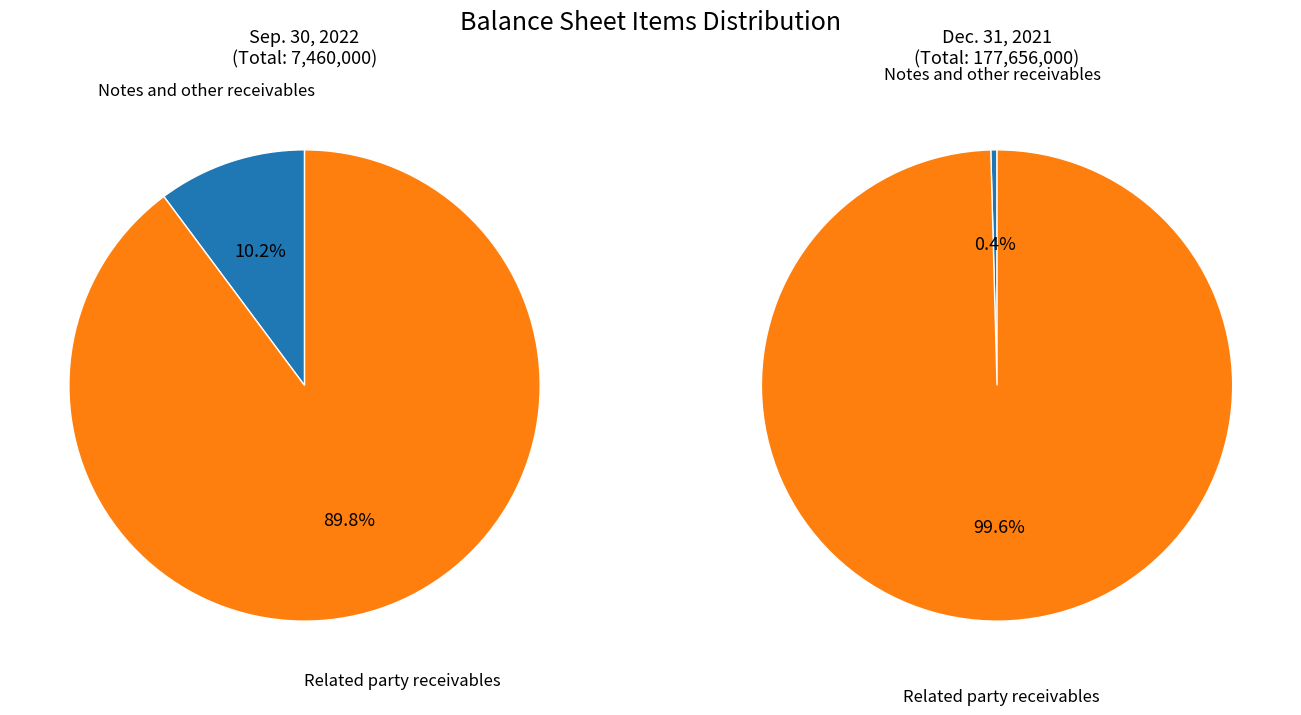

What percentage is NOT represented by Notes and other receivables?

89.8%